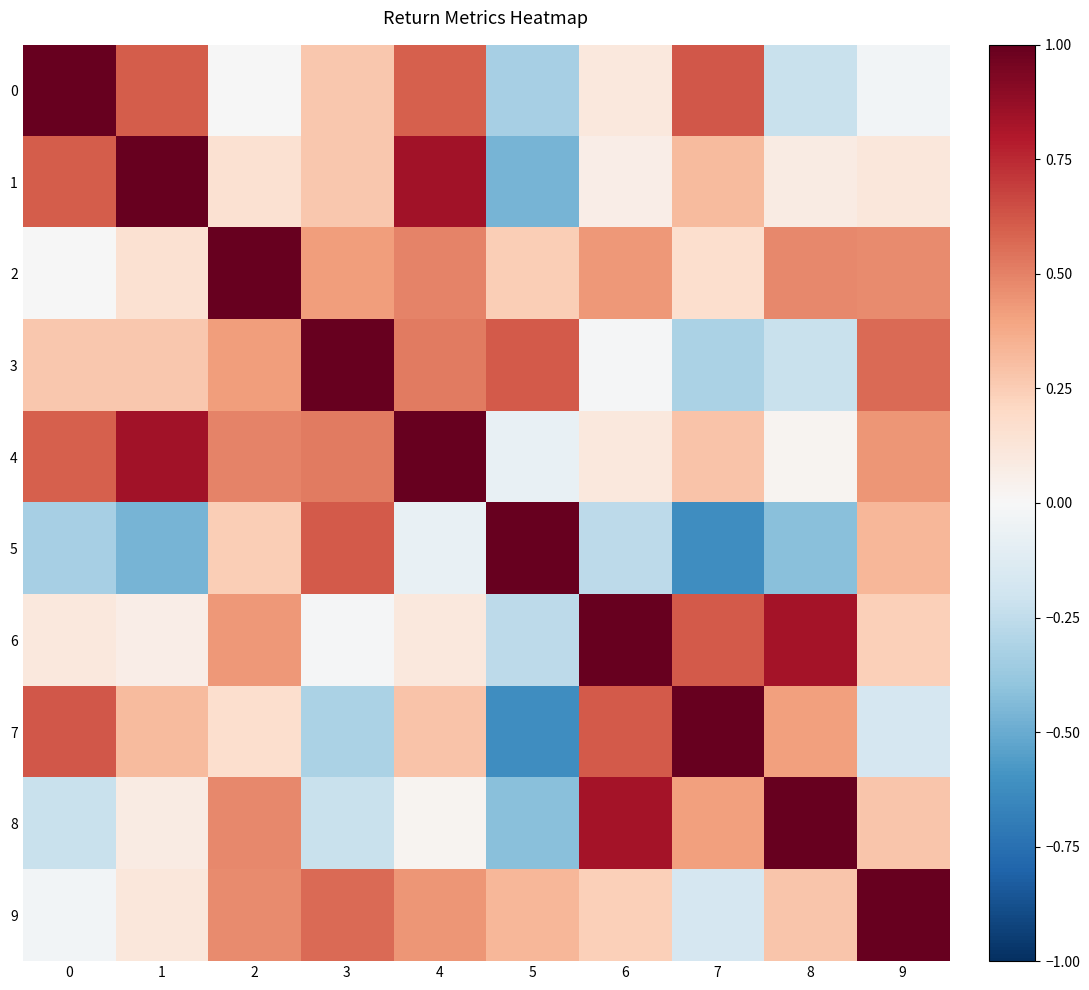

At 5, list the series in order from smallest to largest.

row_7, row_1, row_8, row_0, row_6, row_4, row_2, row_9, row_3, row_5